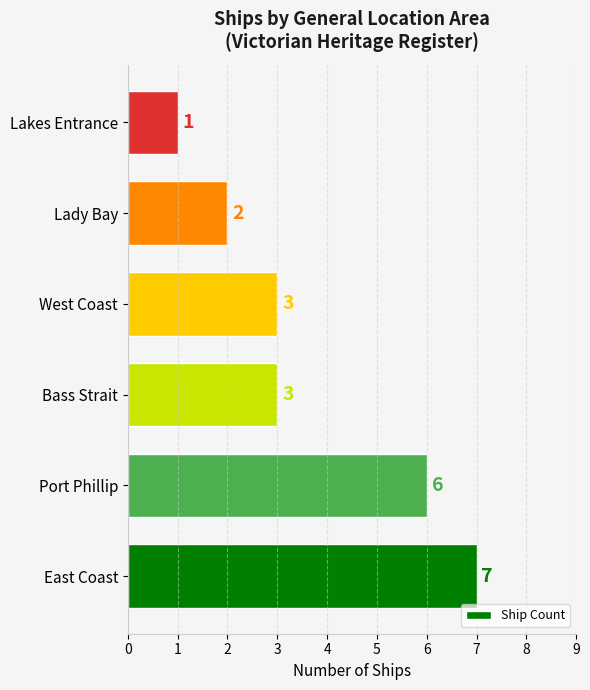

What is the sum of all values?

22